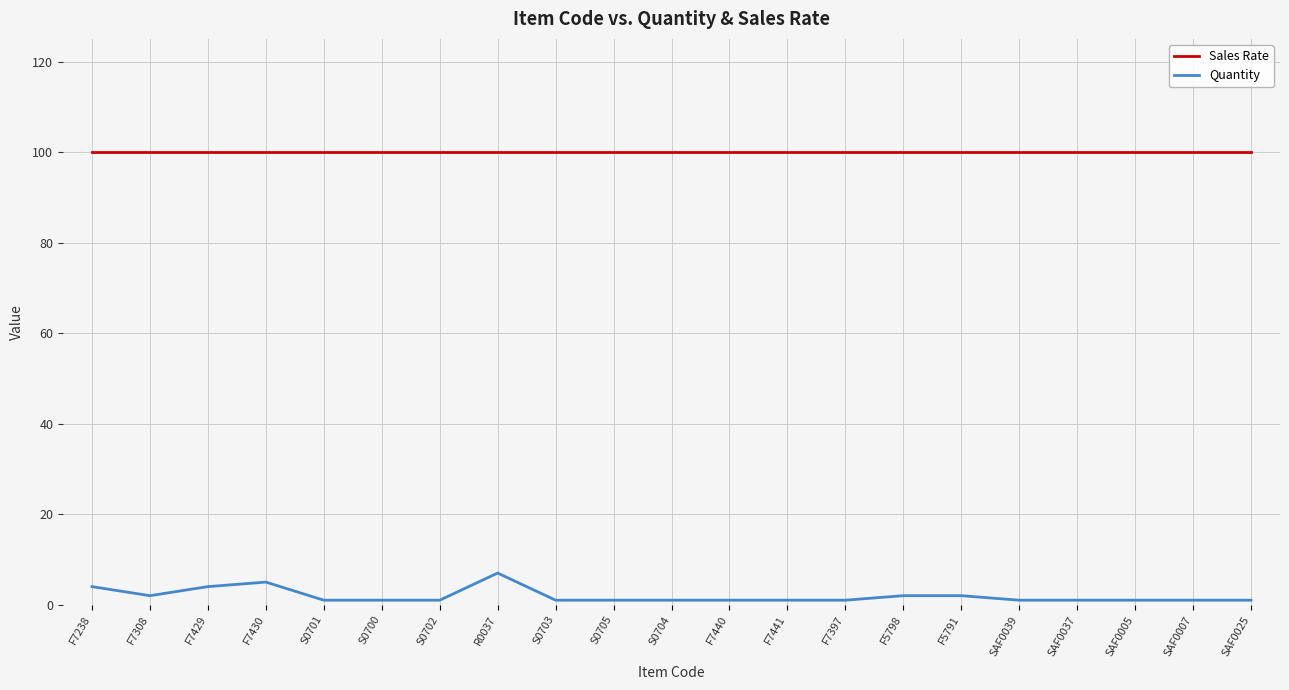

True or false: Sales Rate and Quantity cross at least once.

False